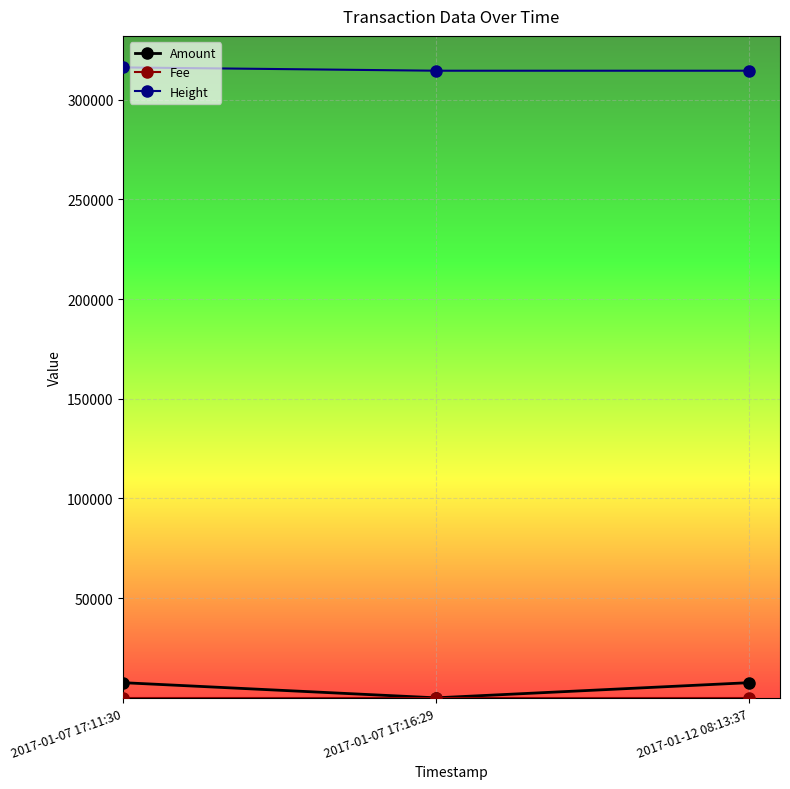

How many series are shown in this chart?

3